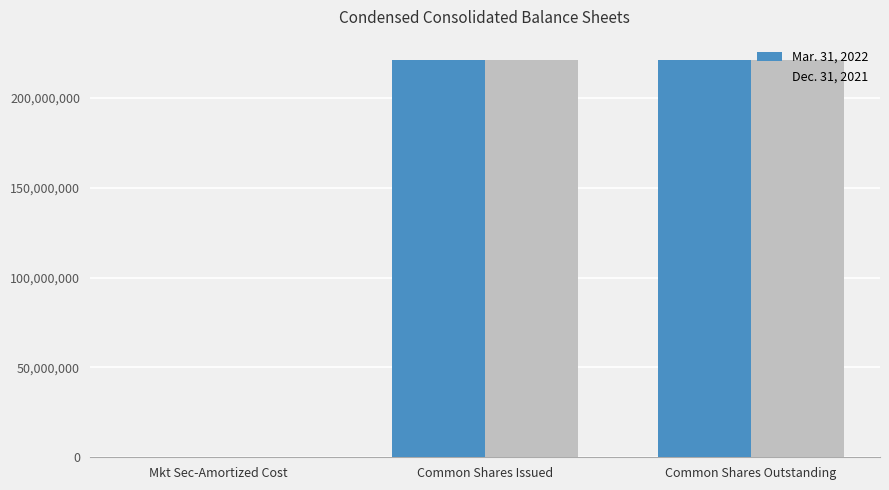

Is the value of Dec. 31, 2021 at Mkt Sec-Amortized Cost greater than the value of Mar. 31, 2022 at Common Shares Outstanding?

No